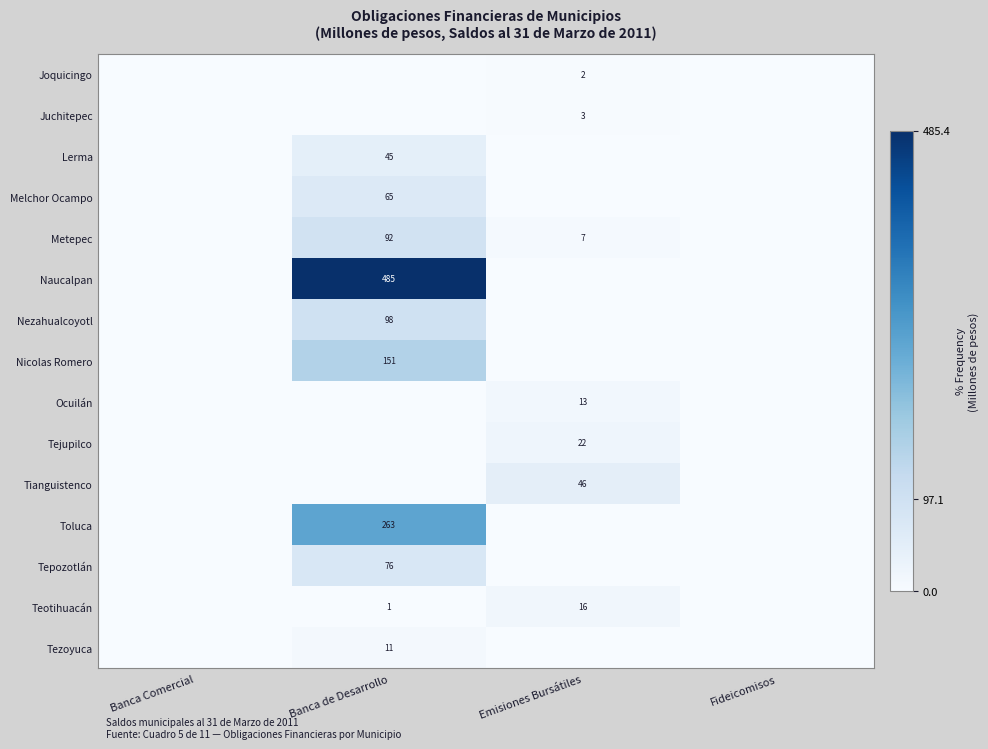

Is it true that Nicolas Romero equals 151 at Banca de Desarrollo?

True